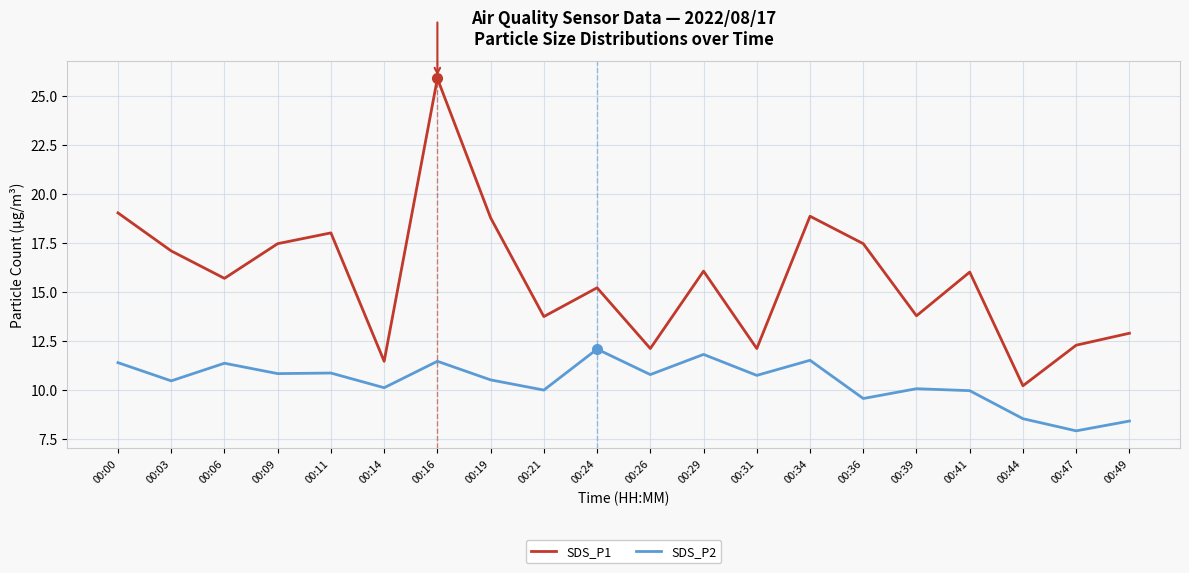

What is the highest value of the SDS_P2 series?

12.1